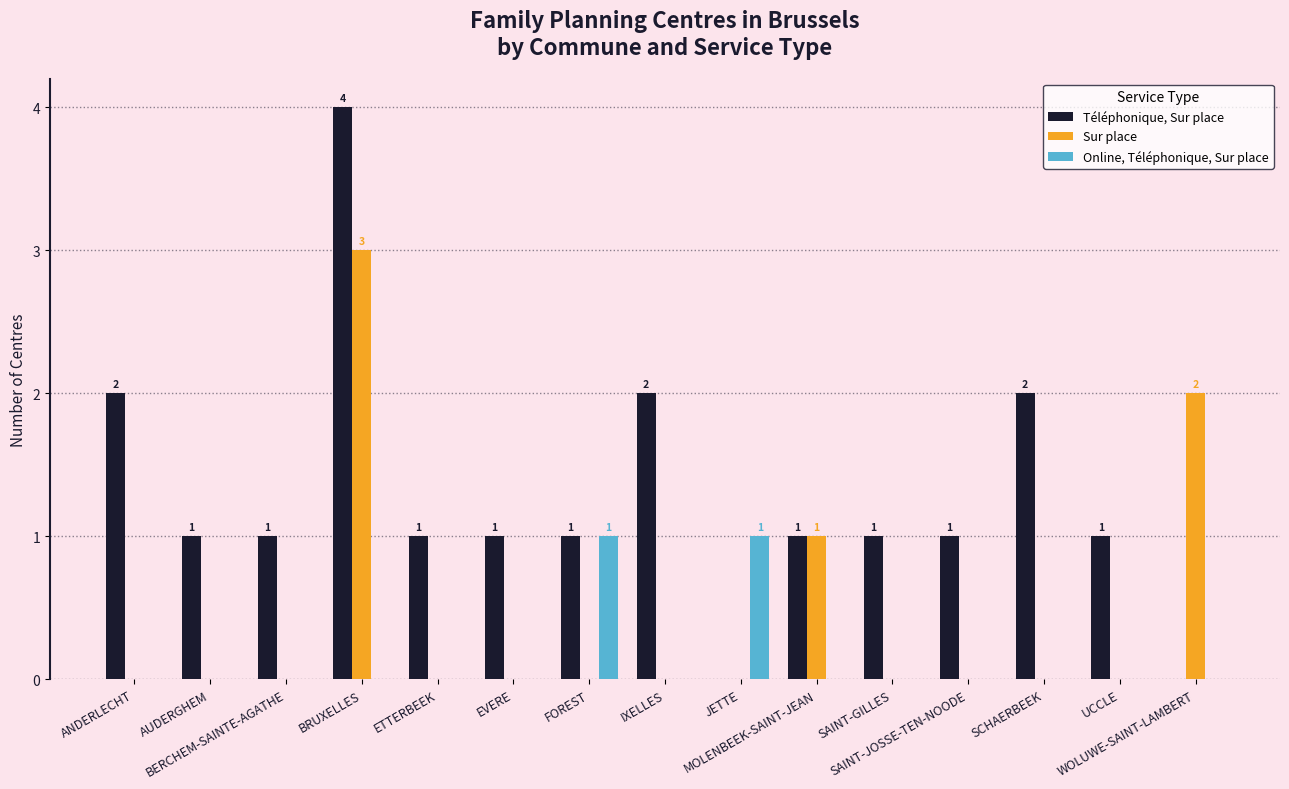

The value of Online, Téléphonique, Sur place at EVERE is 1. True or false?

False